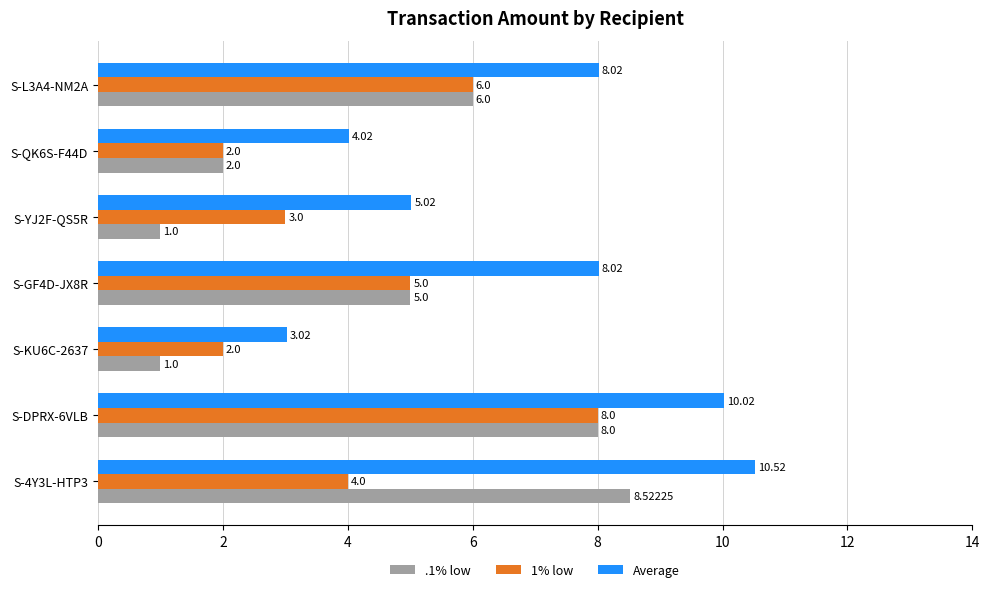

How many data points does each series have?

7